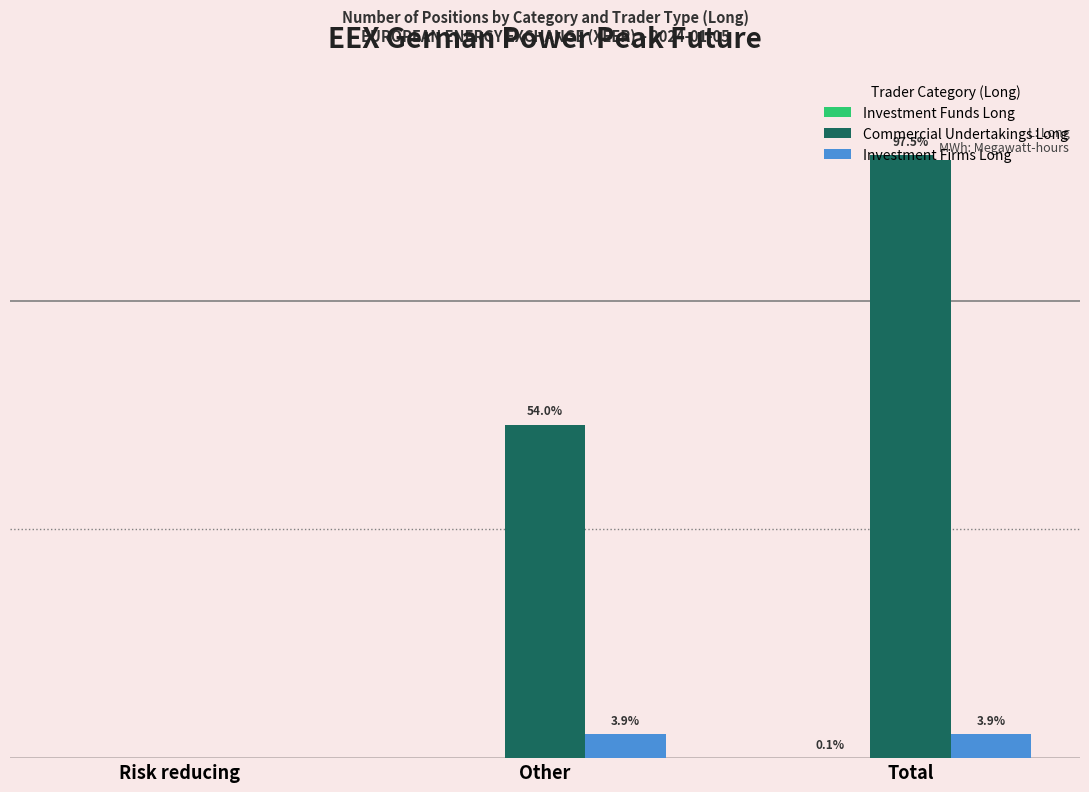

At which label is Investment Funds Long closest to 5826?

Risk reducing